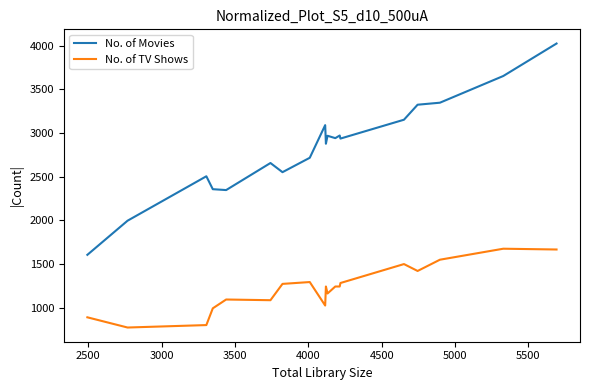

Which series has the largest total across all categories?

No. of Movies